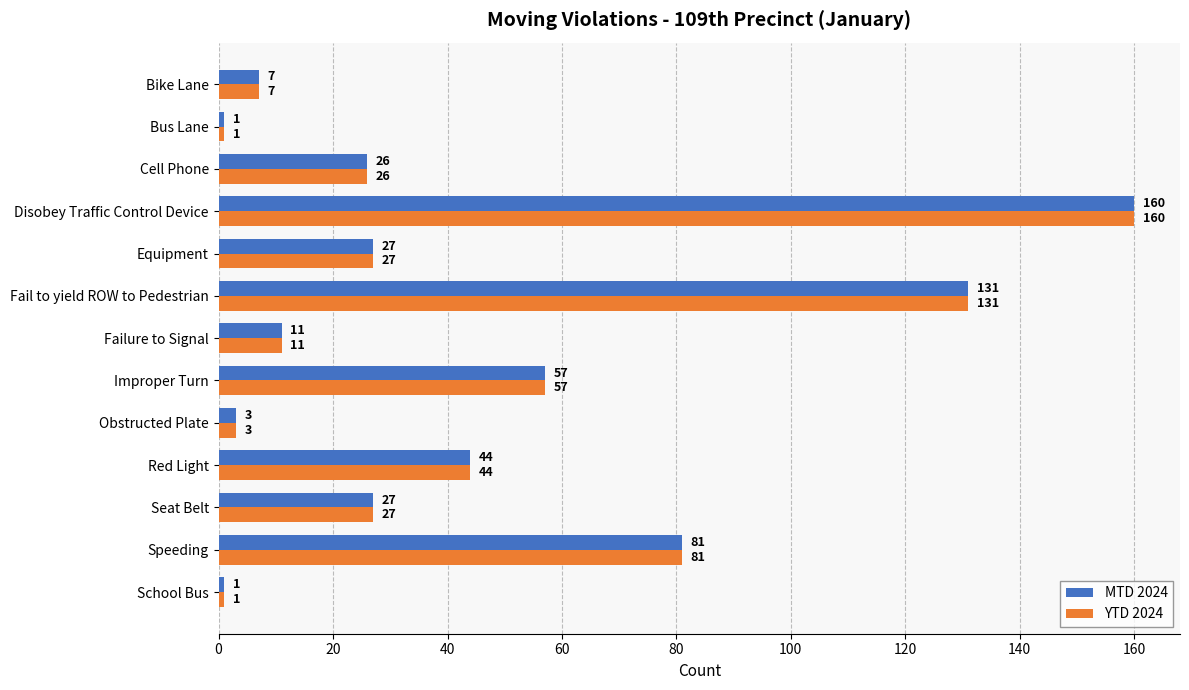

What is the difference between the second highest and second lowest values in the MTD 2024 series?

130